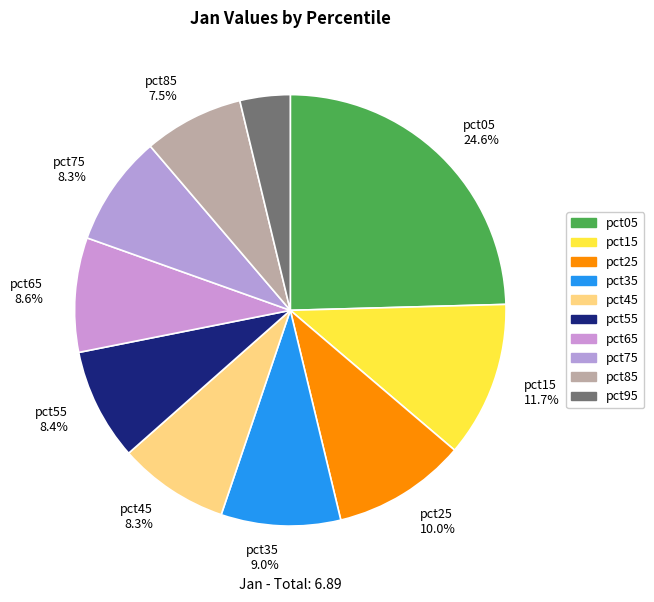

How many segments does this pie chart have?

10